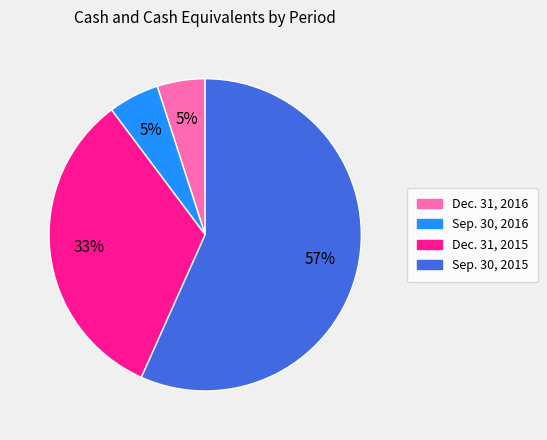

Does Sep. 30, 2015 account for over 50% of the chart?

Yes